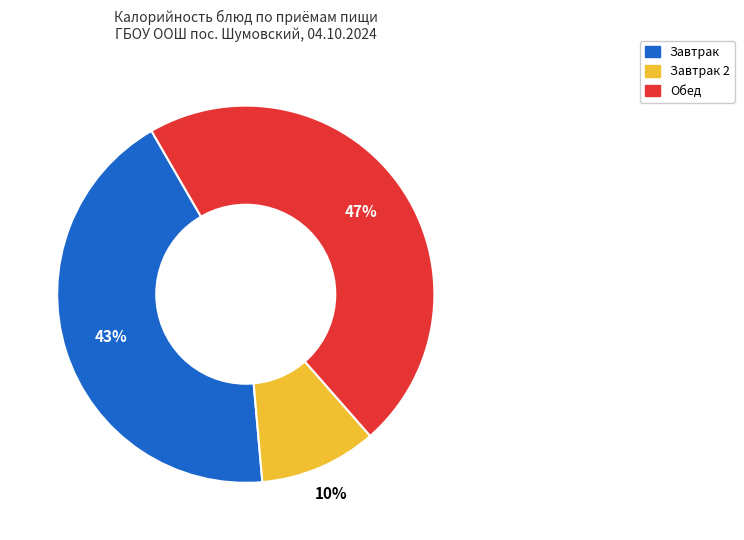

How many segments does this pie chart have?

3